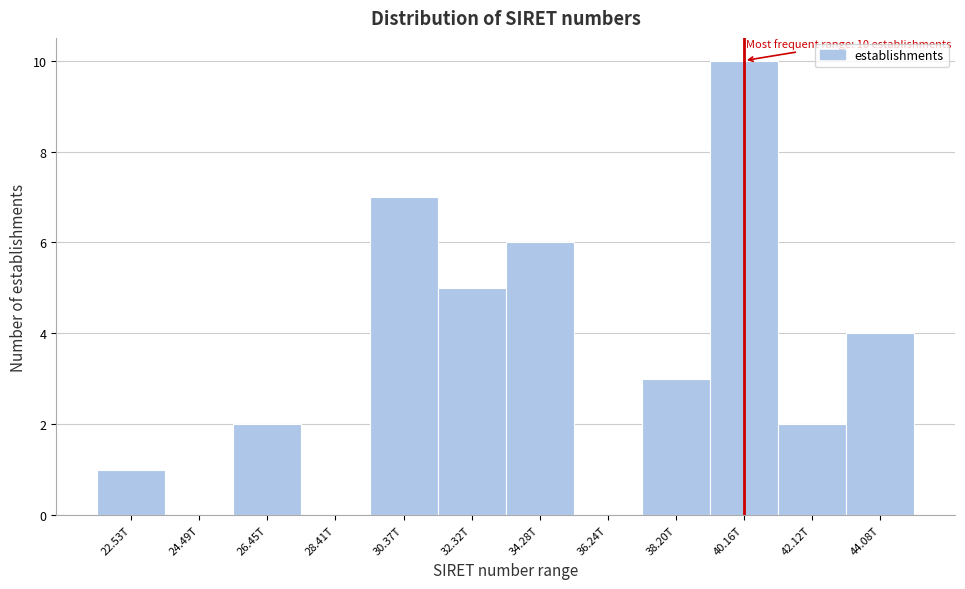

Reading left to right, list all the values displayed in this chart.

22.53T=1	24.49T=0	26.45T=2	28.41T=0	30.37T=7	32.32T=5	34.28T=6	36.24T=0	38.20T=3	40.16T=10	42.12T=2	44.08T=4